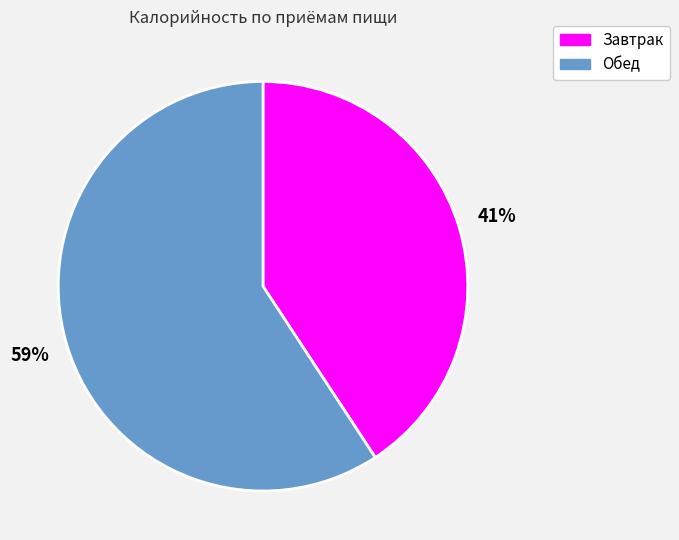

What is the ratio of the value at Завтрак to the value at Обед?

0.7